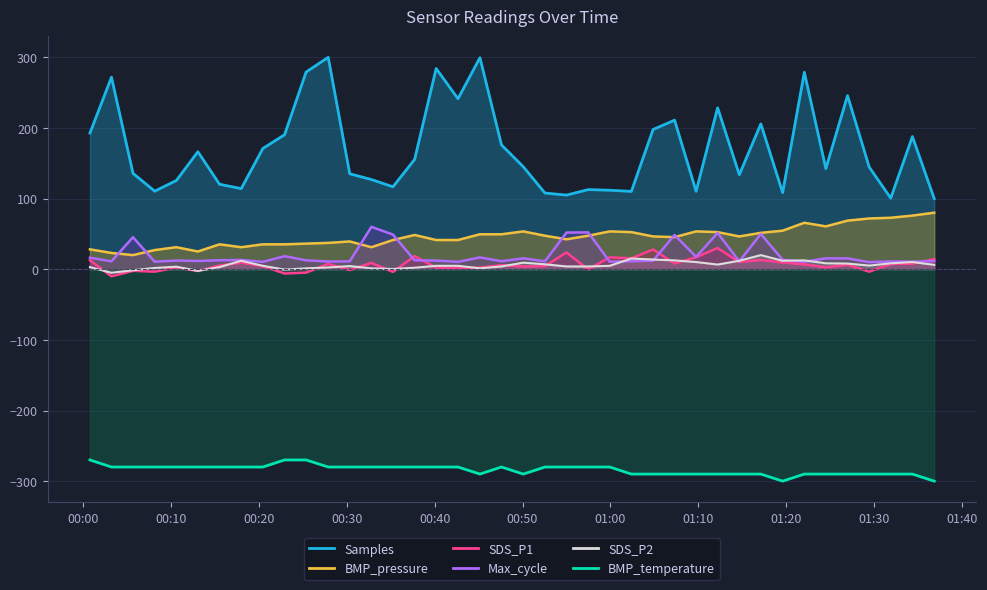

Is the value of BMP_pressure at 2022/02/15 00:08:08 greater than the value of BMP_temperature at 2022/02/15 00:27:53?

Yes